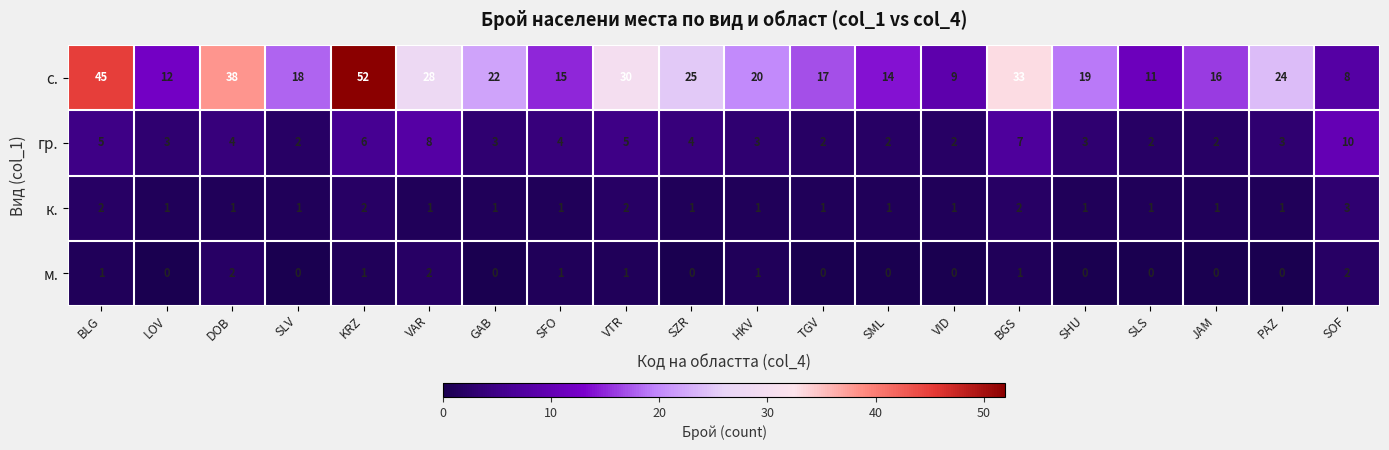

The value of гр. at KRZ is 6. True or false?

True